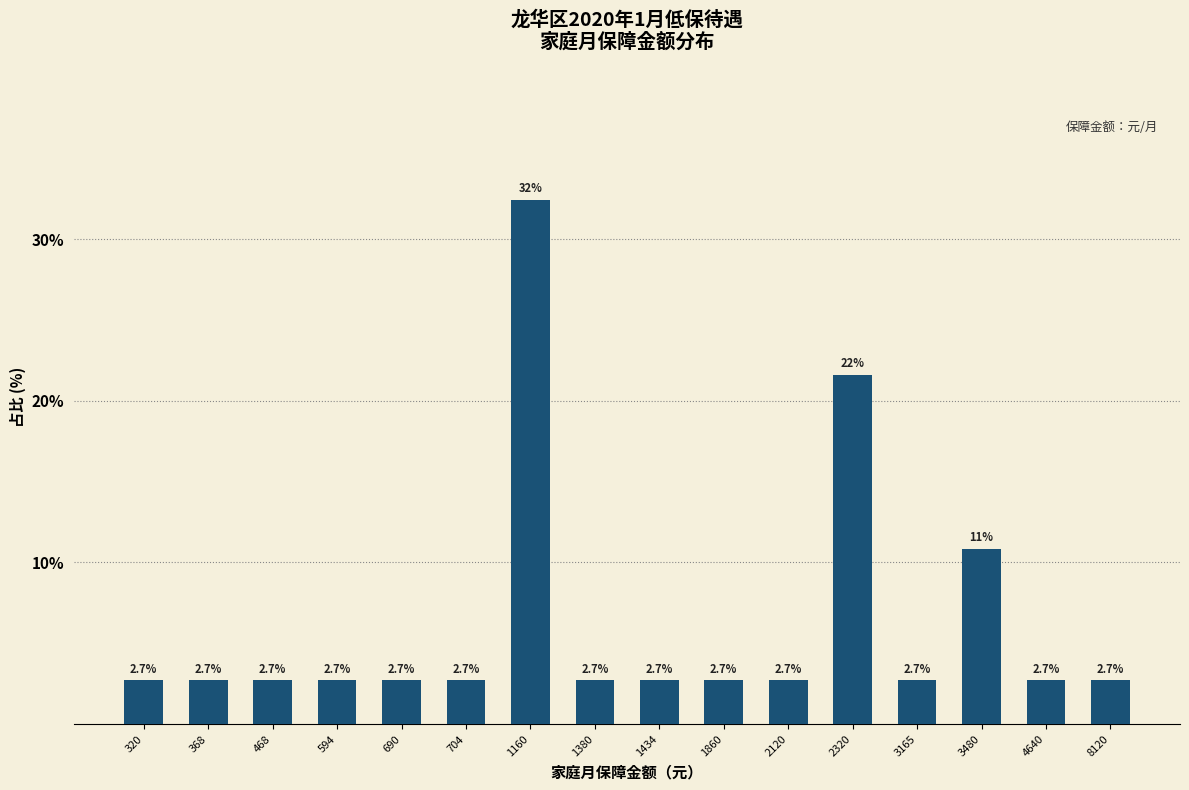

What is the value of the 7th bar from the left?

32.4